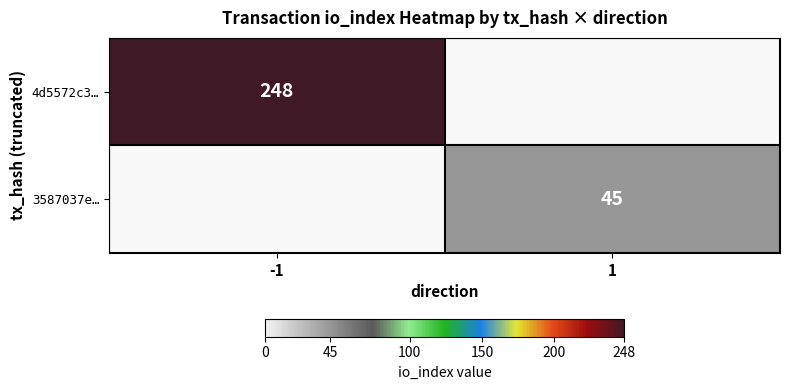

The value of 4d5572c3… at -1 is 126. True or false?

False